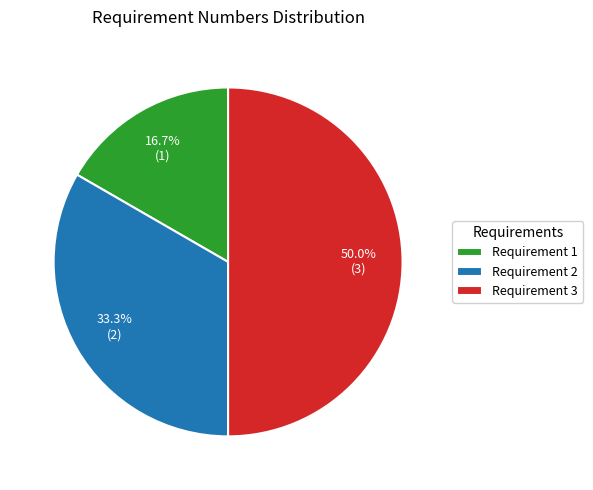

How many segments does this pie chart have?

3